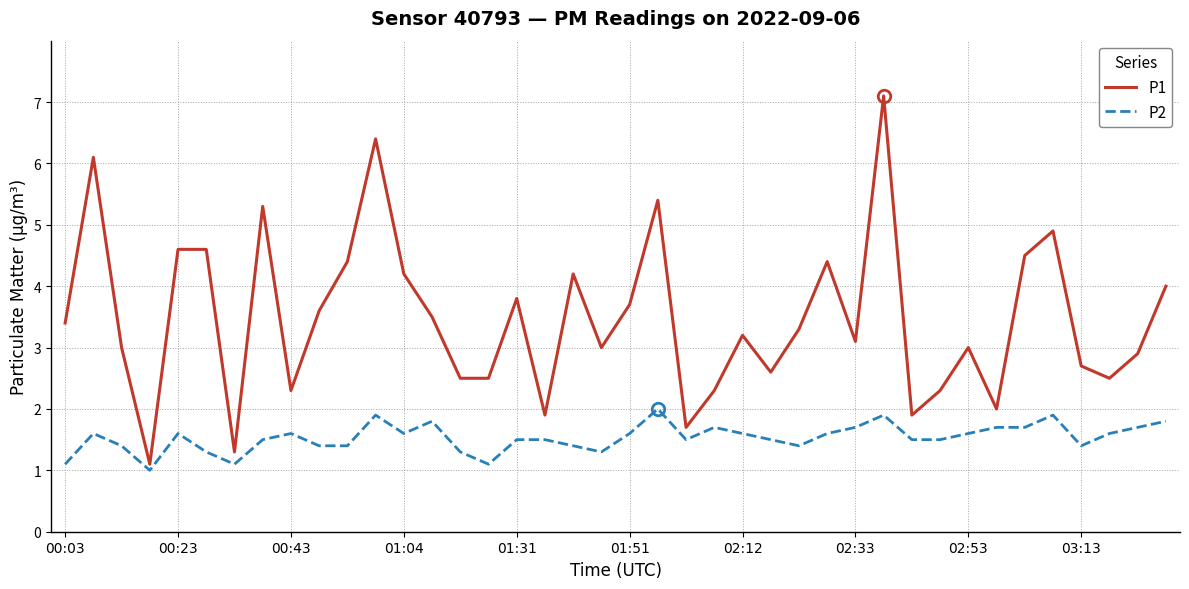

What is the smallest value displayed?

1.0